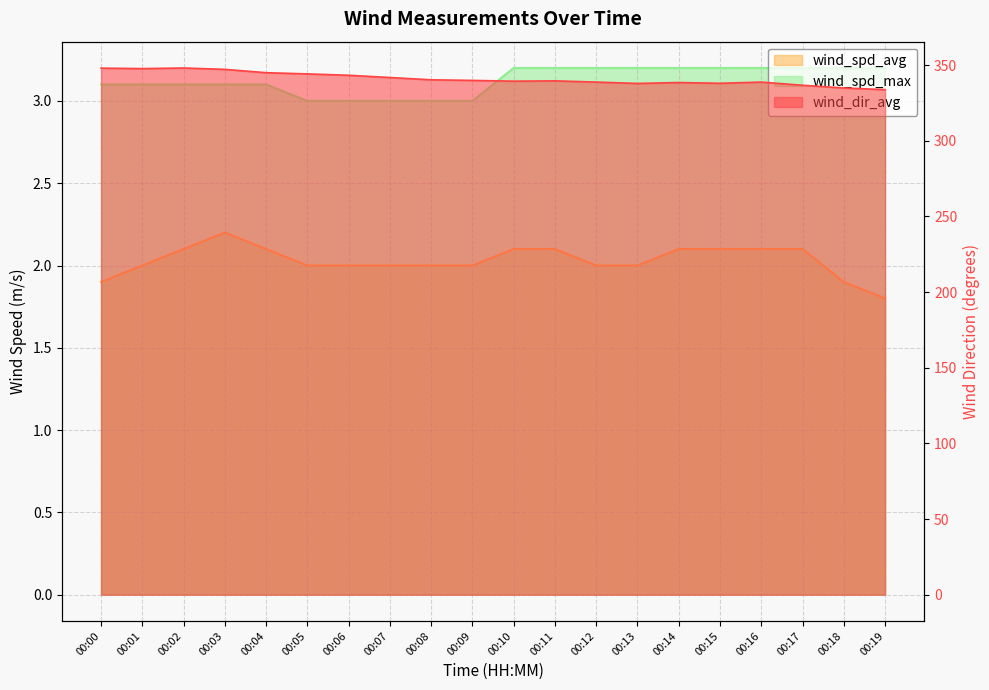

True or false: wind_dir_avg and wind_spd_avg cross at least once.

False